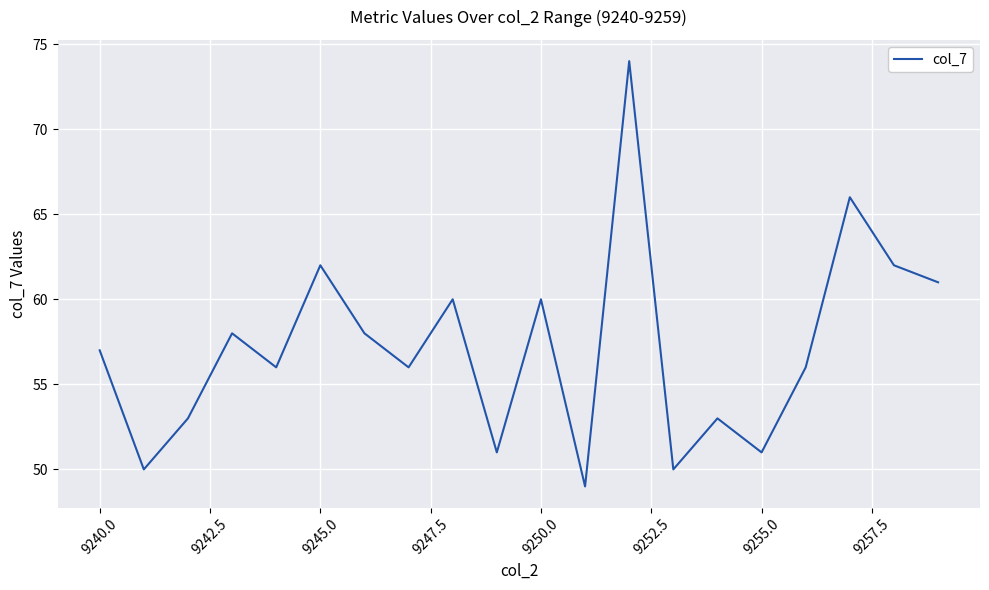

Count the number of data series in this chart.

1